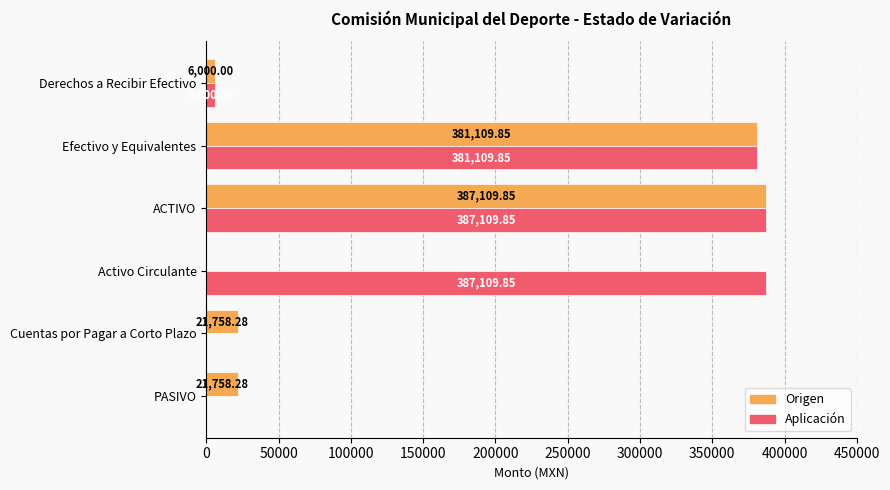

What is the sum of all Origen values?

817736.3